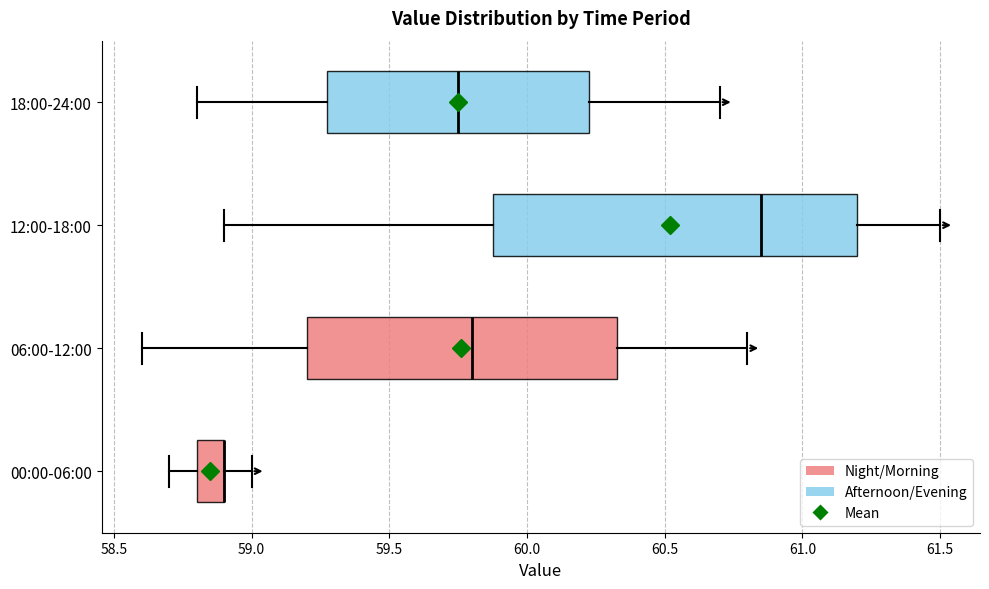

Where is the right edge of the box for 06:00-12:00 on the x-axis? The values are not printed on the chart, so give them approximately, as read against the axis.

60.35